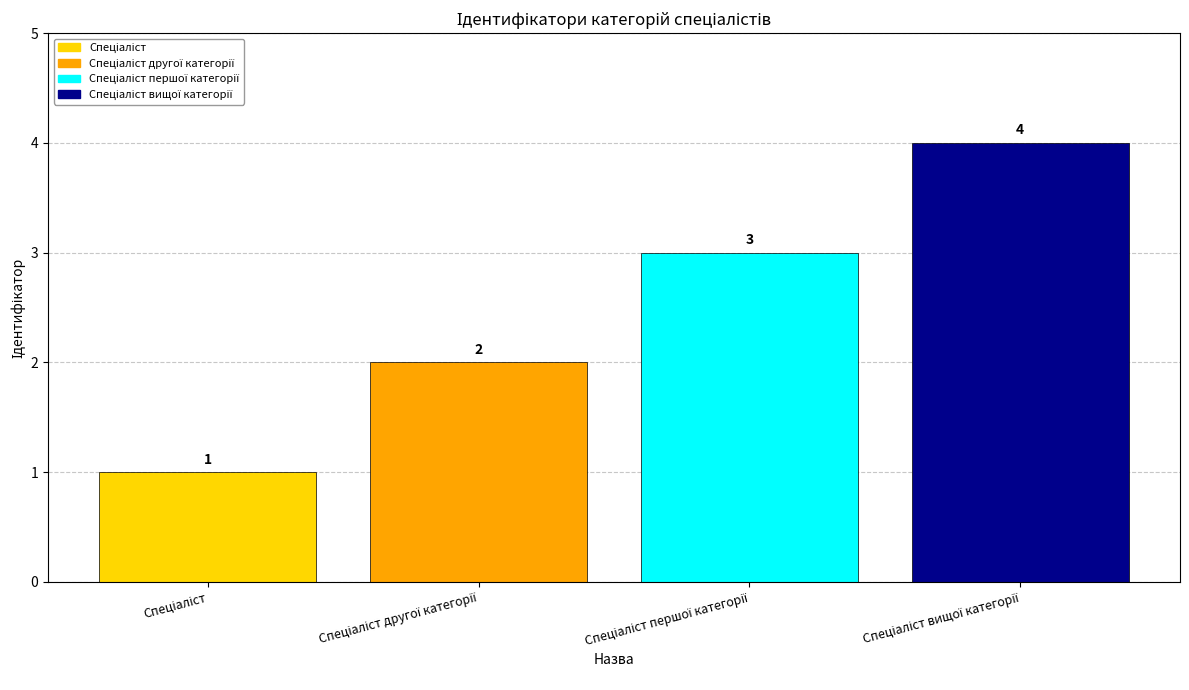

Does the chart contain any negative values?

No